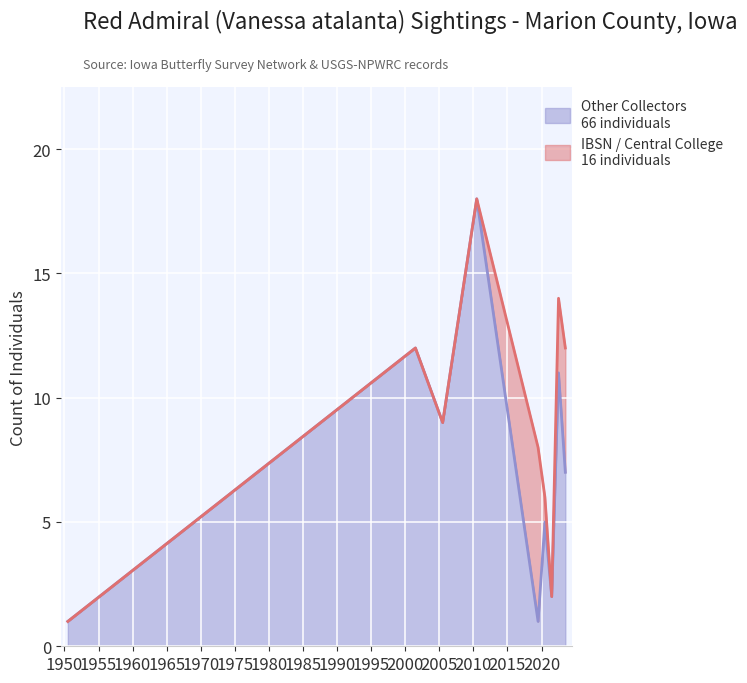

Reading left to right, transcribe all the data shown in this chart.

1	12	9	18	1	5	2	11	7